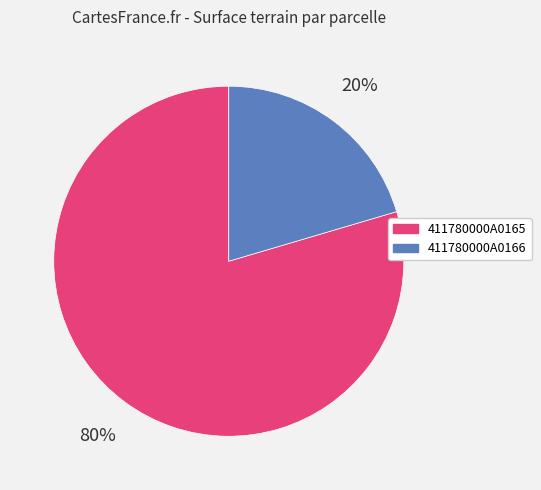

Rank the categories by value from highest to lowest.

411780000A0165, 411780000A0166